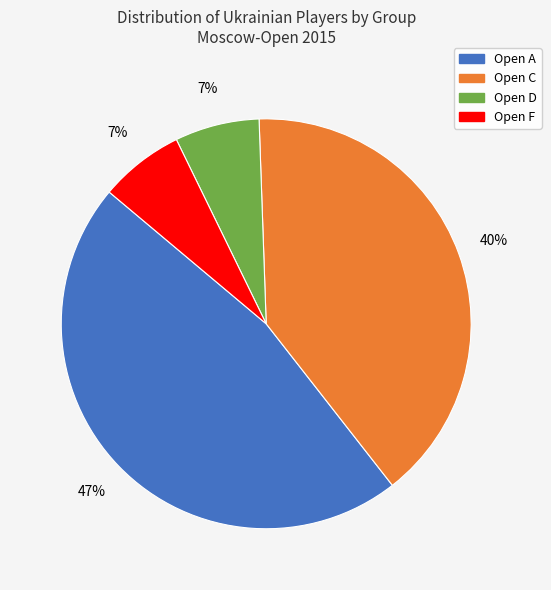

Which category has the biggest portion of the pie?

Open A